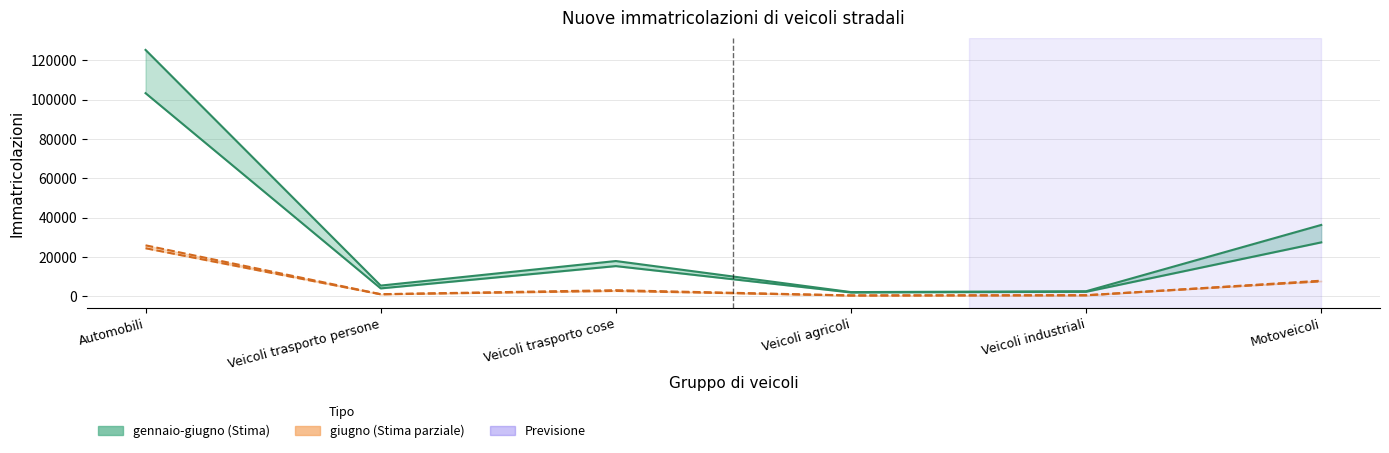

In gennaio-giugno 2020, how many points are lower than both neighbors (excluding endpoints)?

2